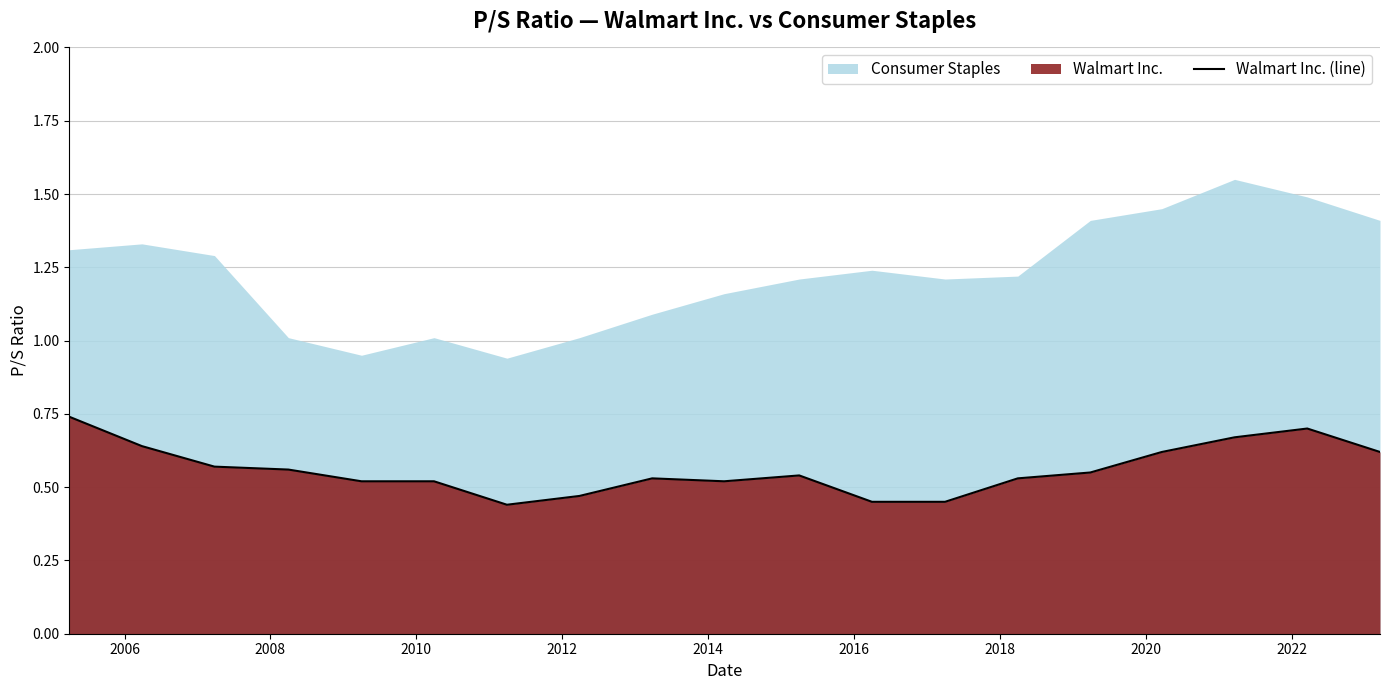

How many lines are shown in the chart?

1